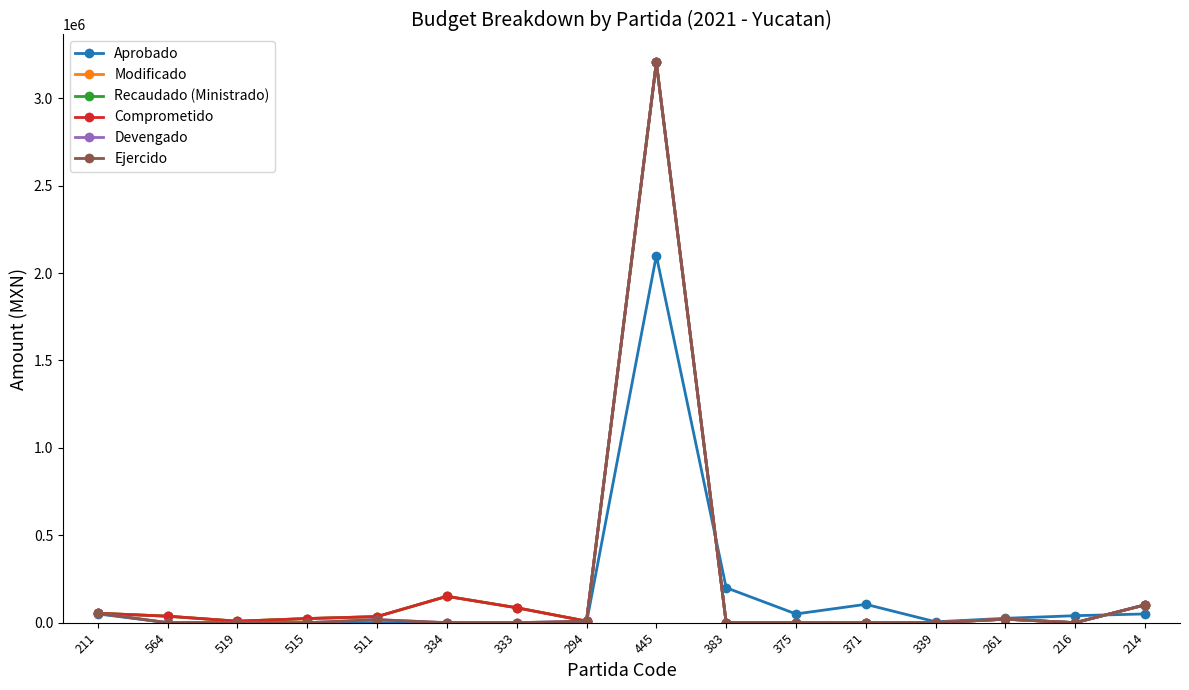

True or false: Modificado and Devengado cross at least once.

False